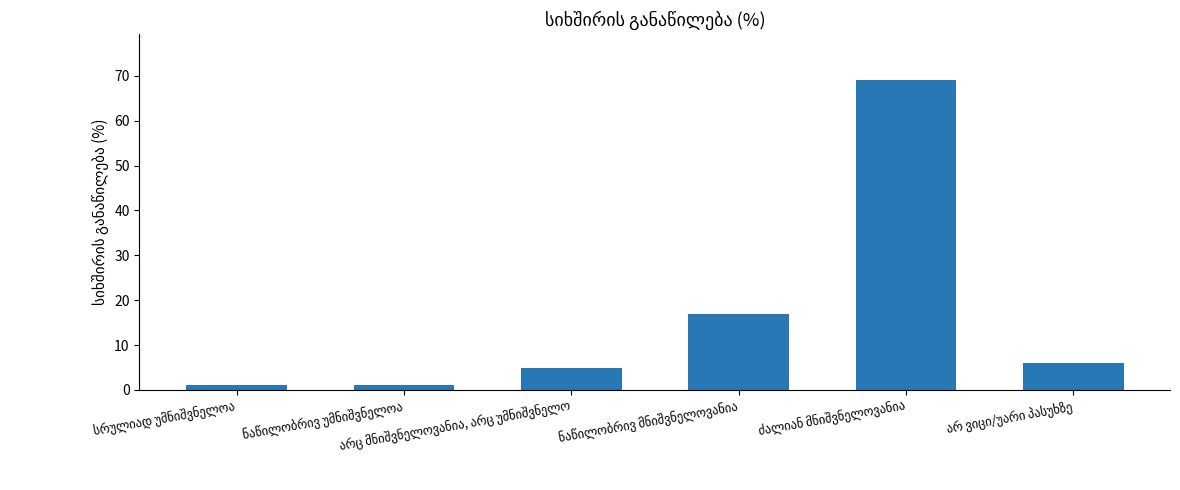

What is the maximum value shown in the chart?

69